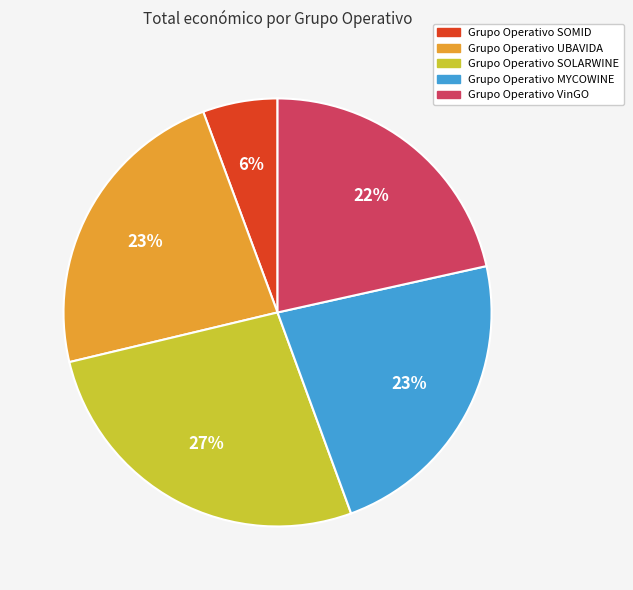

Which category has the smallest portion of the pie?

Grupo Operativo SOMID